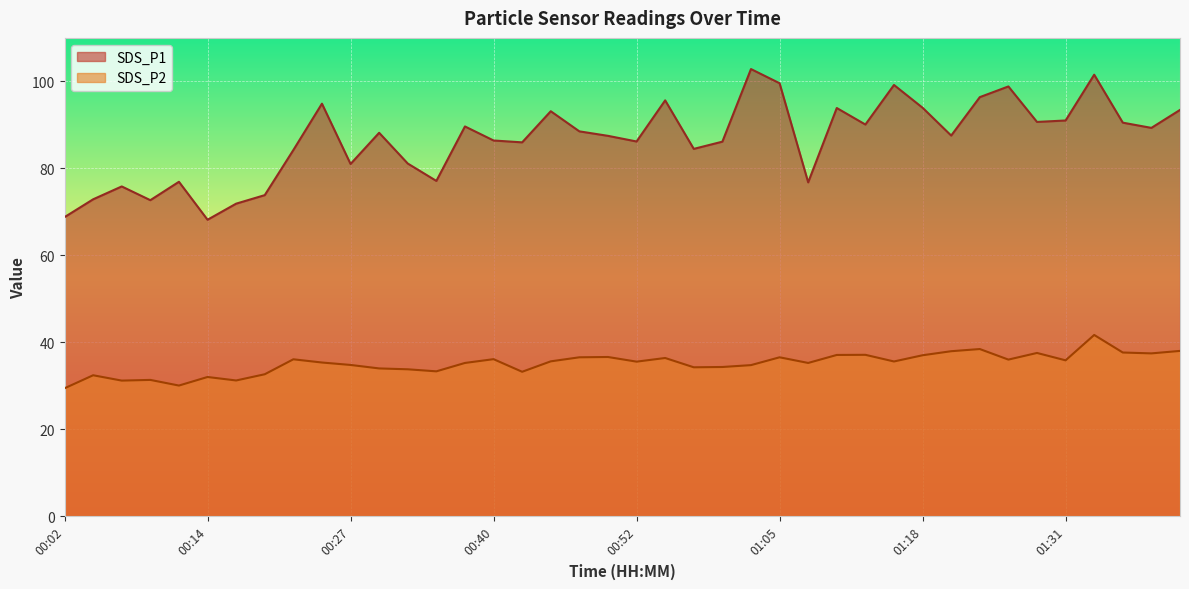

How many values in the SDS_P1 series are below 88?

20